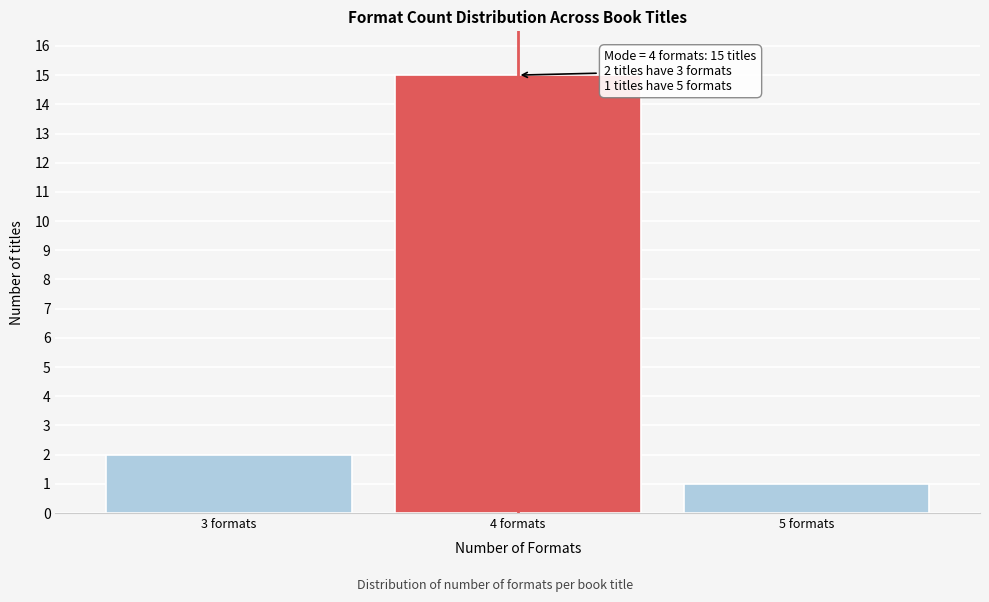

Reading left to right, what are all the values shown in this chart?

2	15	1